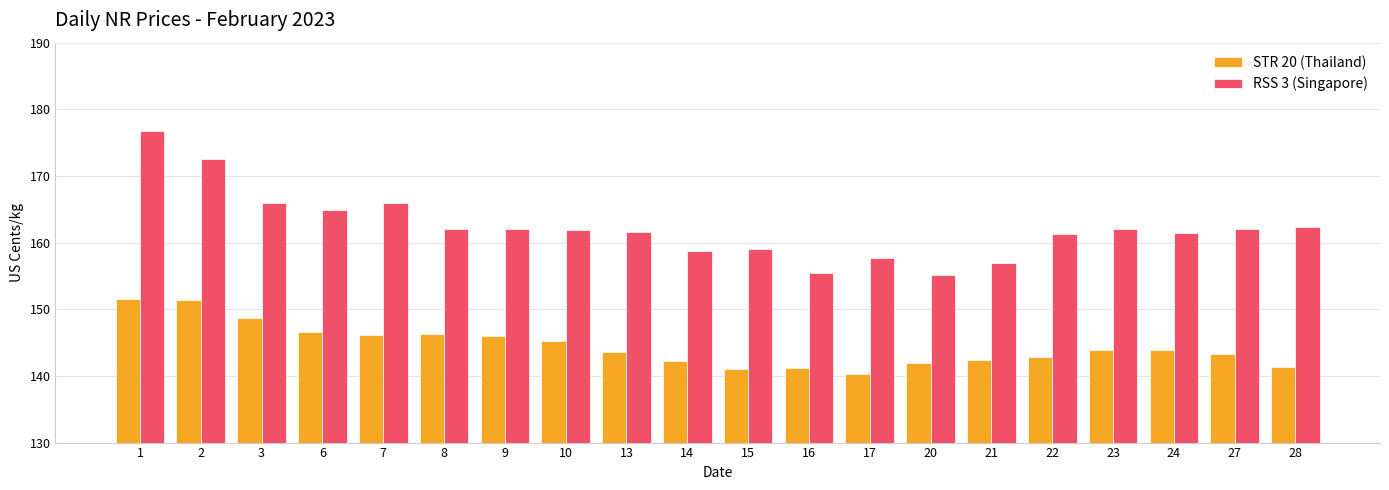

How many bars are there in total?

40